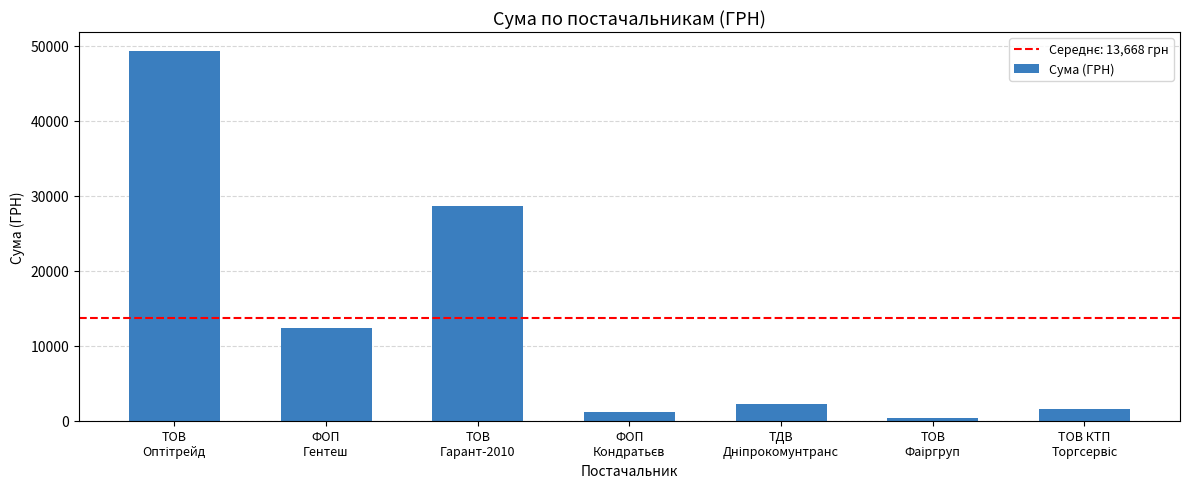

What is the sum of all values?

95674.1